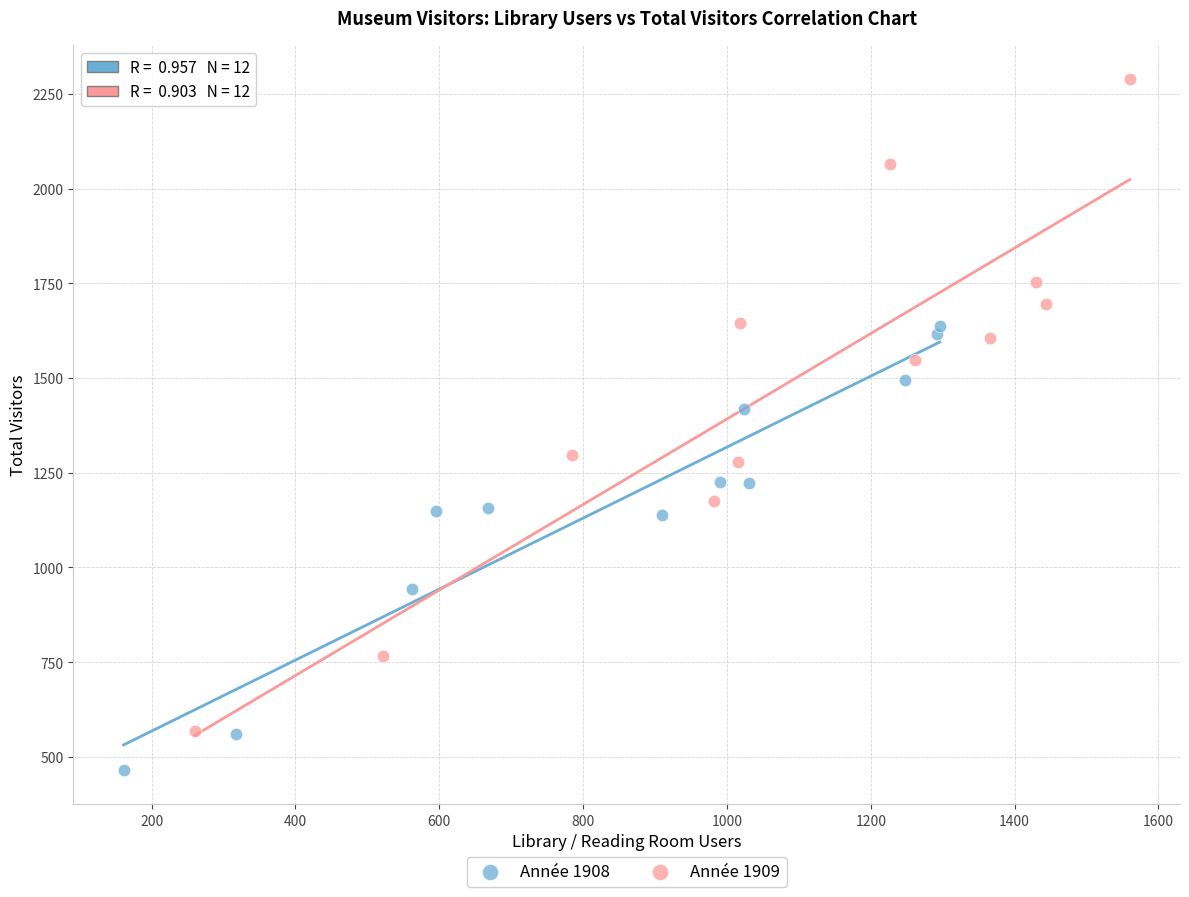

Which series reaches the maximum Y coordinate?

Année 1909